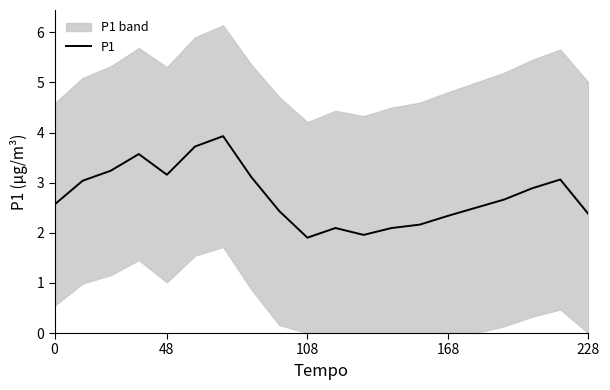

Between 15 and 7, which is larger?

7